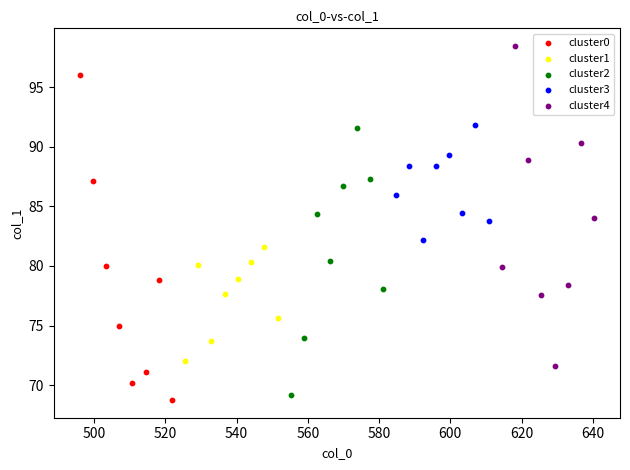

Which series reaches the maximum Y coordinate?

cluster4